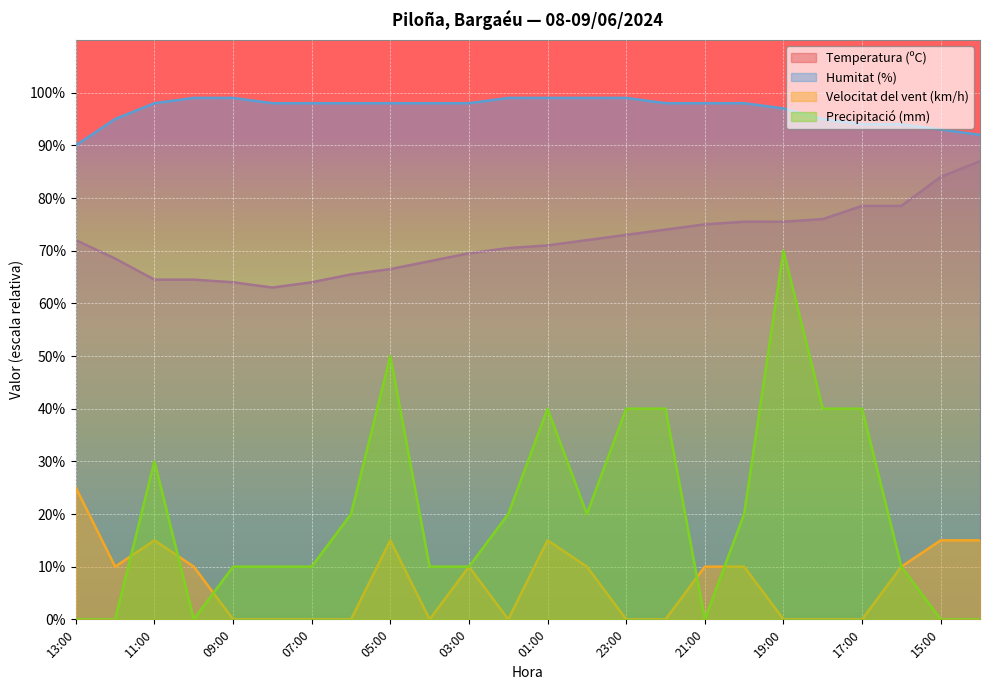

True or false: Velocitat del vent (km/h) and Humitat (%) intersect in this chart.

False